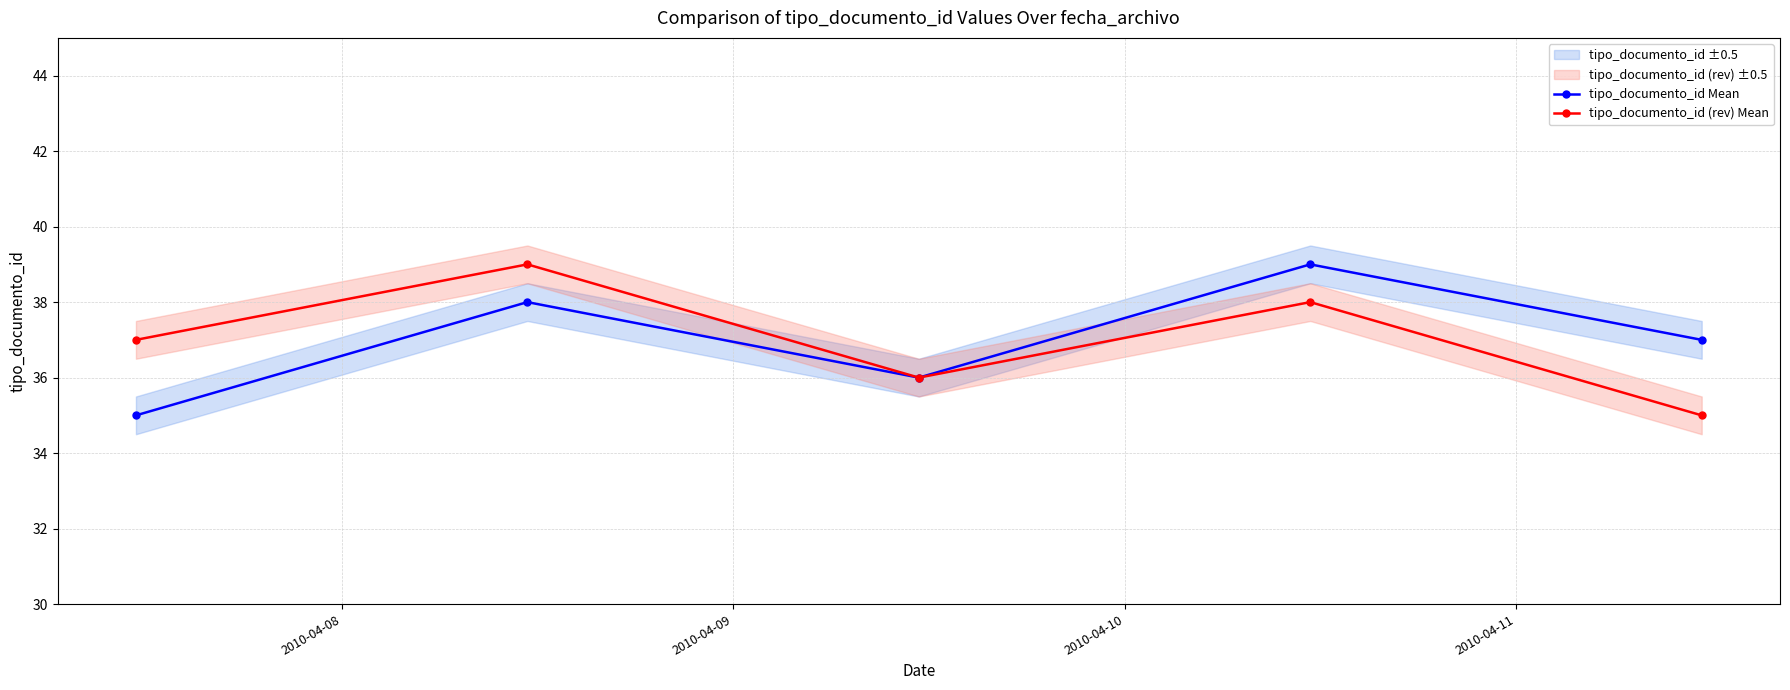

True or false: tipo_documento_id (rev) Mean and tipo_documento_id Mean cross at least once.

False